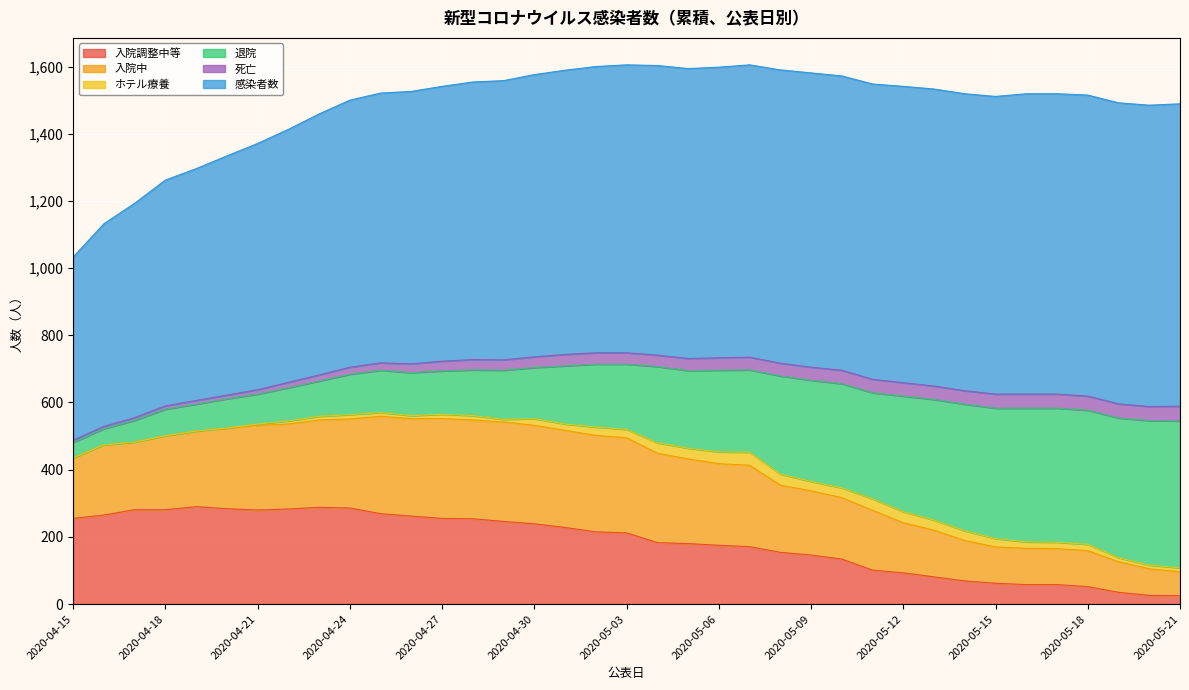

Between 2020-04-17 and 2020-04-29, which series saw the biggest shift?

感染者数